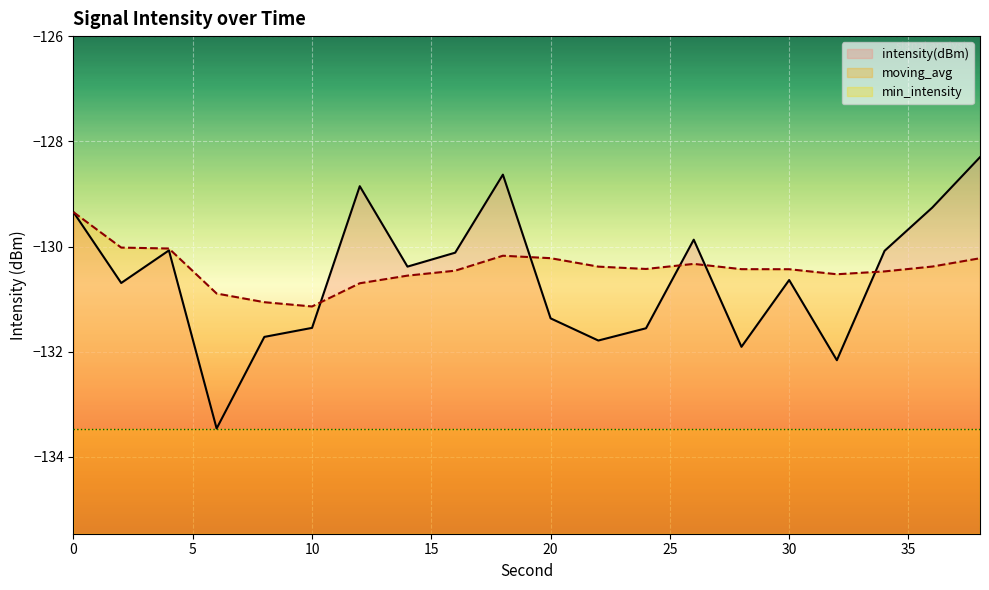

What is the spread (max minus min) of values at 6?

2.6